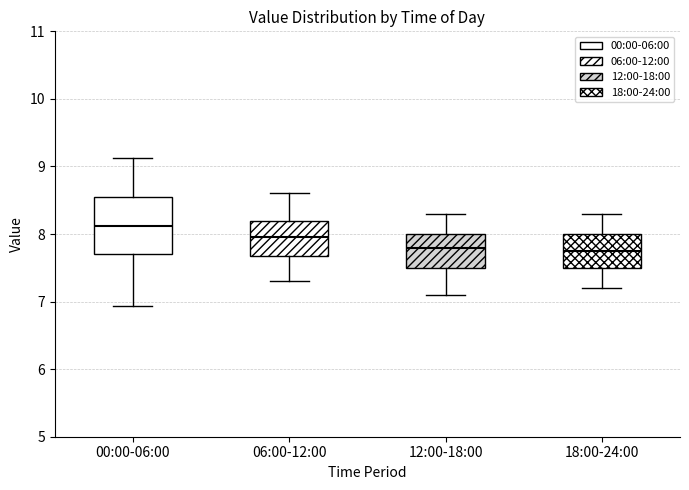

Reading left to right, read every box against the y-axis: the position of its median line, the range the box covers, and the ends of its whiskers. The values are not printed on the chart, so give them approximately, as read against the axis.

00:00-06:00: median 8.1, box 7.7 to 8.5, whiskers 6.9 to 9.1
06:00-12:00: median 8.0, box 7.7 to 8.2, whiskers 7.3 to 8.6
12:00-18:00: median 7.8, box 7.5 to 8.0, whiskers 7.1 to 8.3
18:00-24:00: median 7.8, box 7.5 to 8.0, whiskers 7.2 to 8.3